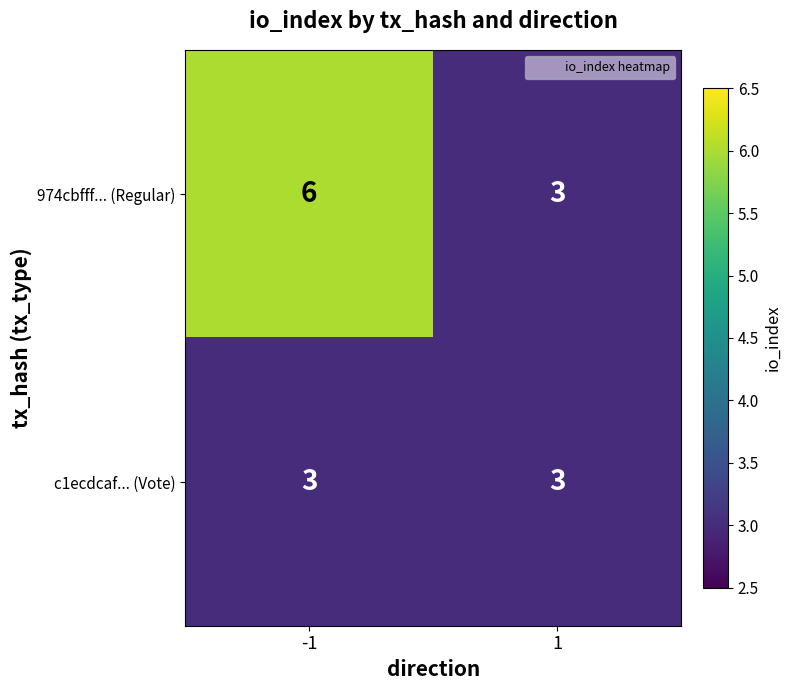

List the series in order of their peak value, highest first.

974cbfff... (Regular), c1ecdcaf... (Vote)